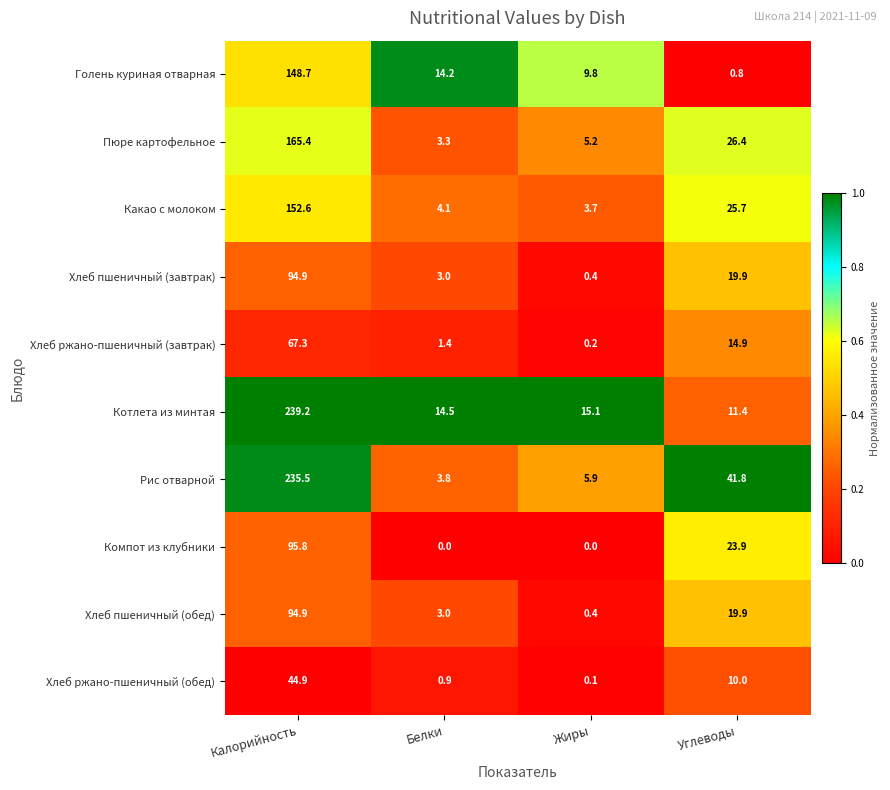

Which series has the widest spread of values?

Рис отварной